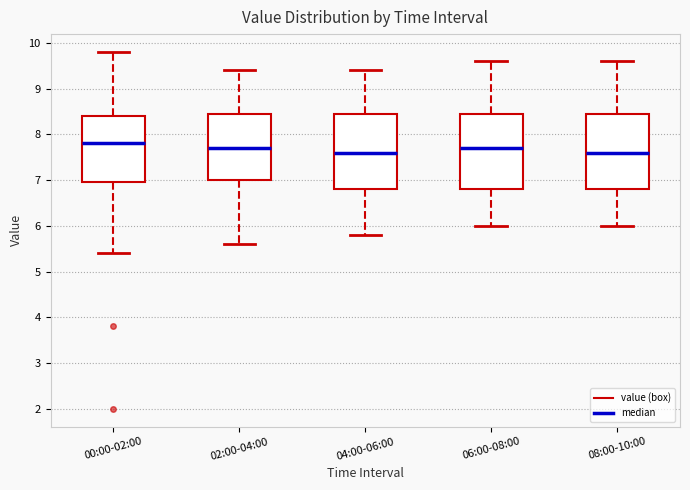

Where does the median line of the box for 06:00-08:00 sit on the y-axis? The values are not printed on the chart, so give them approximately, as read against the axis.

7.7